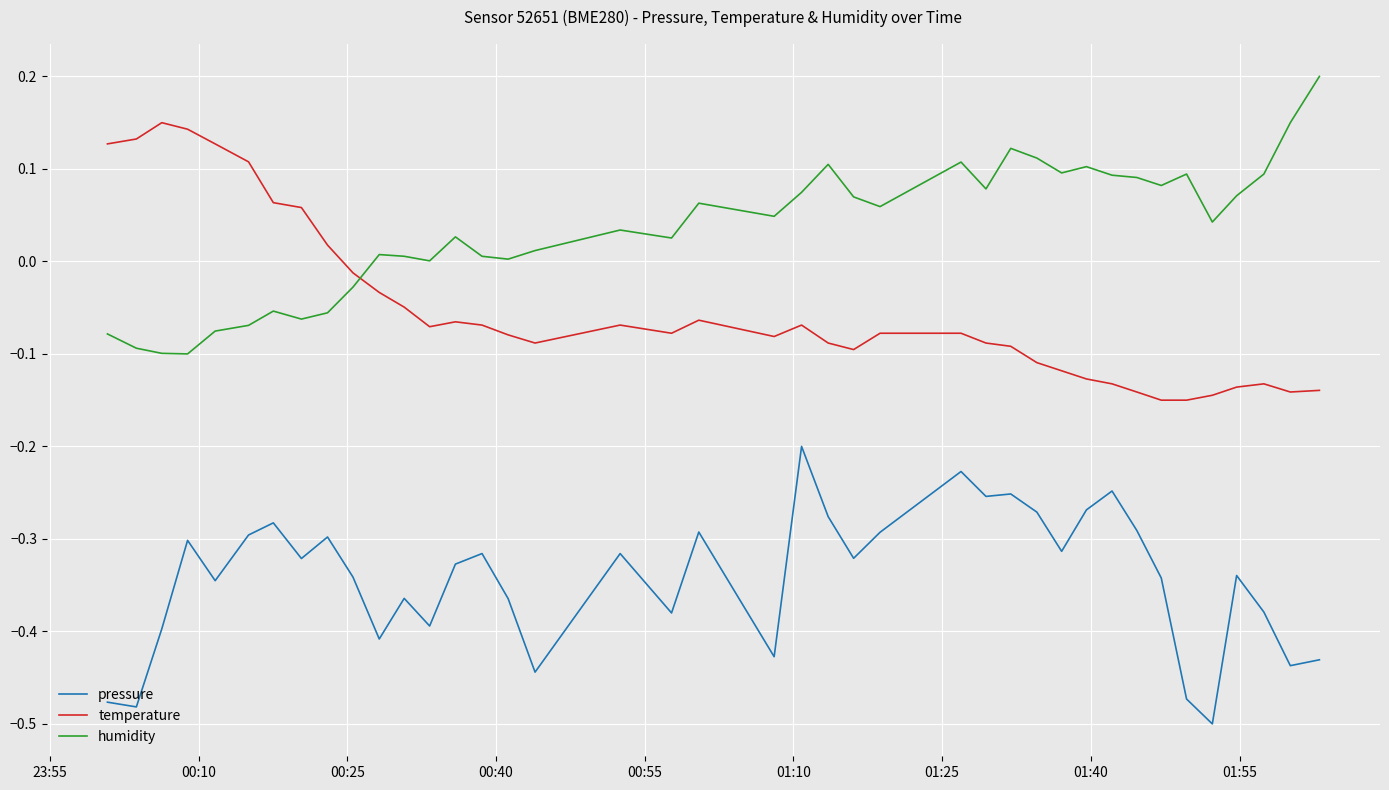

What is the difference between the maximum and minimum values in the pressure series?

0.3